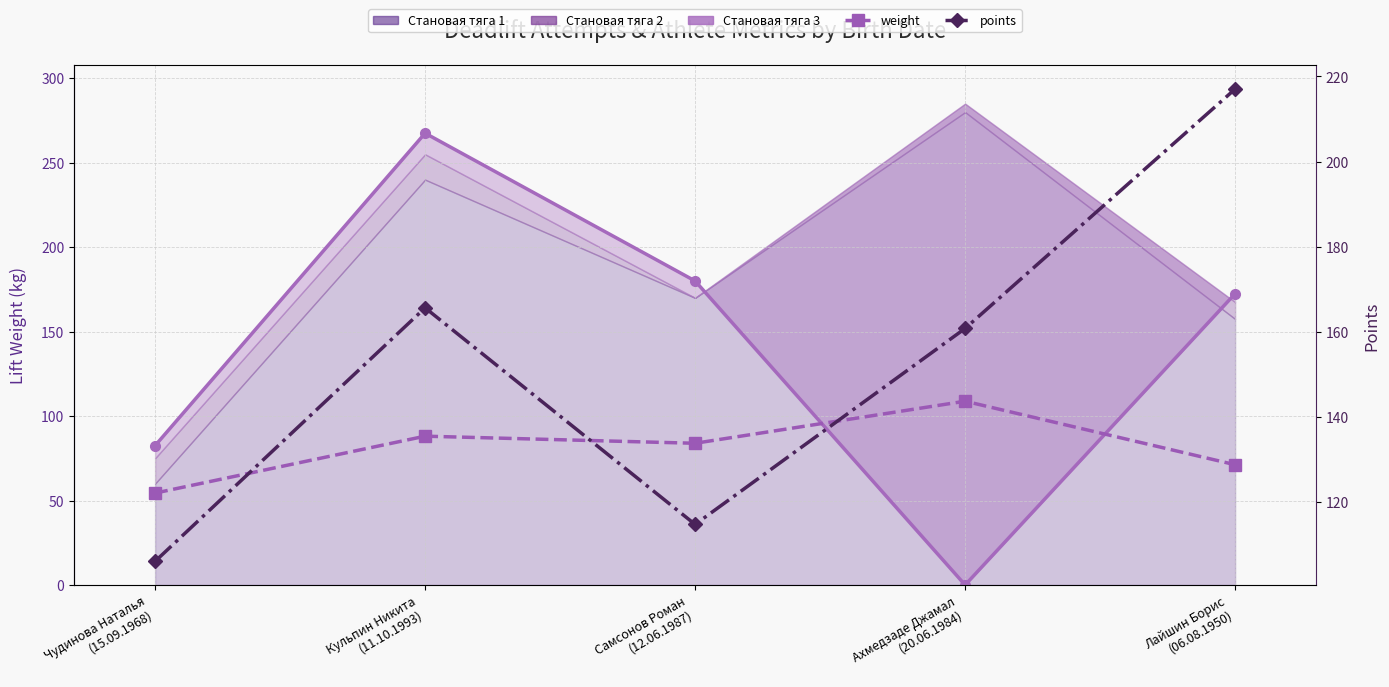

True or false: weight has more than 1 points higher than both neighbors.

True